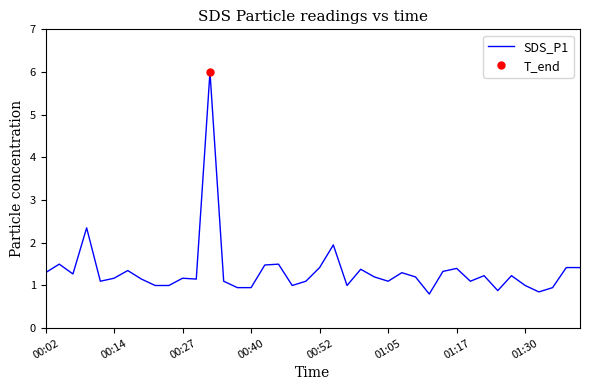

Does the chart display data point markers on the line(s)?

No